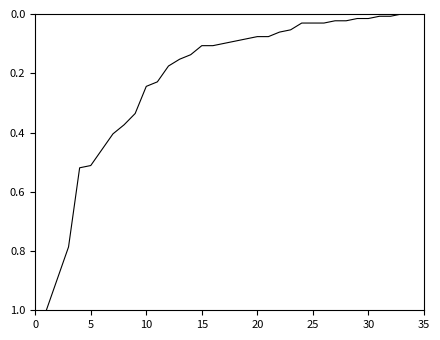

What is the maximum value shown in the chart?

1.0